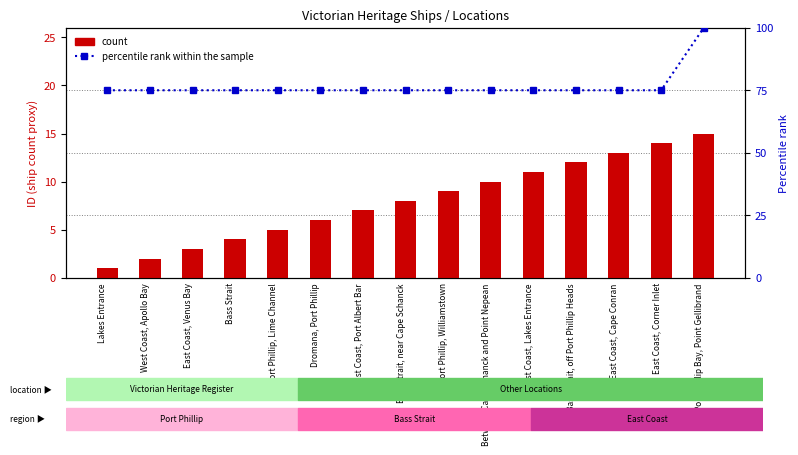

Reading left to right, list all the values displayed in this chart.

count: 1	2	3	4	5	6	7	8	9	10	11	12	13	14	15
percentile rank within the sample: 75	75	75	75	75	75	75	75	75	75	75	75	75	75	100